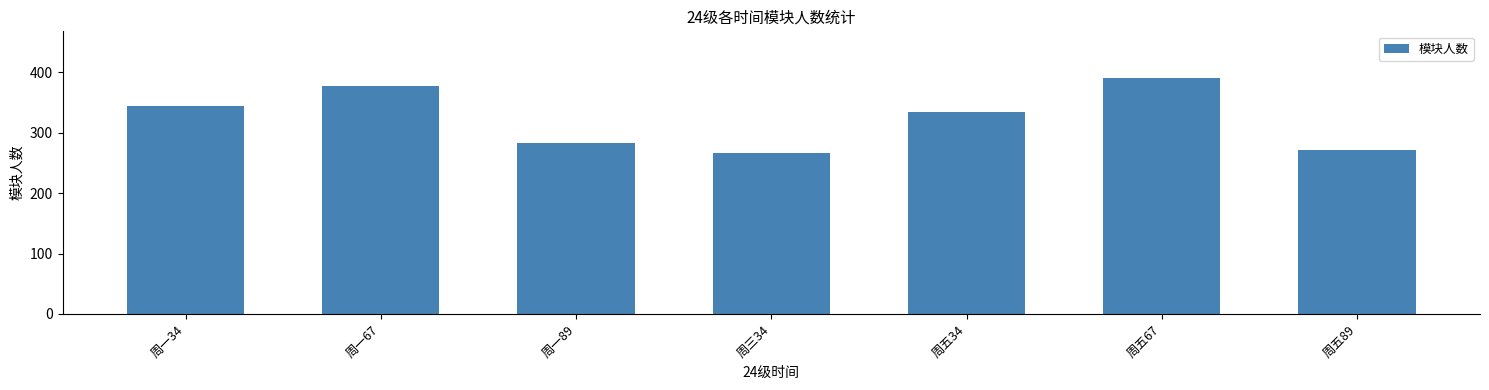

What position from the right is 周五34?

3